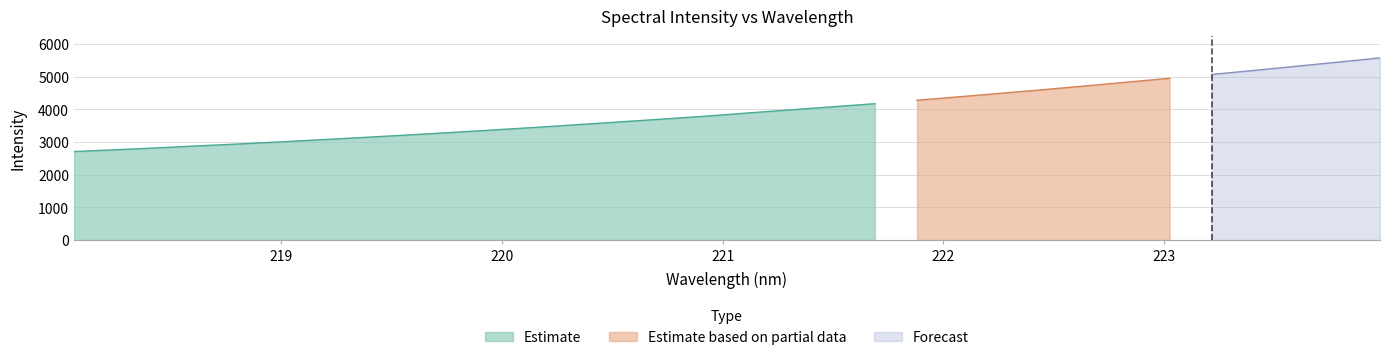

What is the label of the 17th point from the left?

221.1174